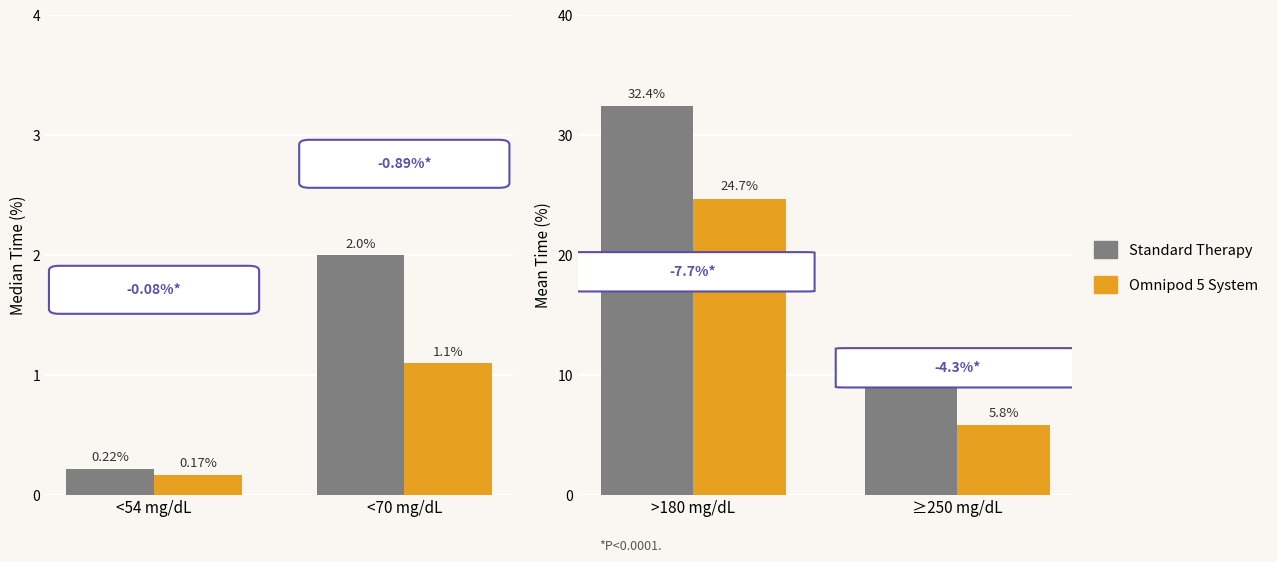

Rank the series by their maximum value, from lowest to highest.

Omnipod 5 System, Standard Therapy